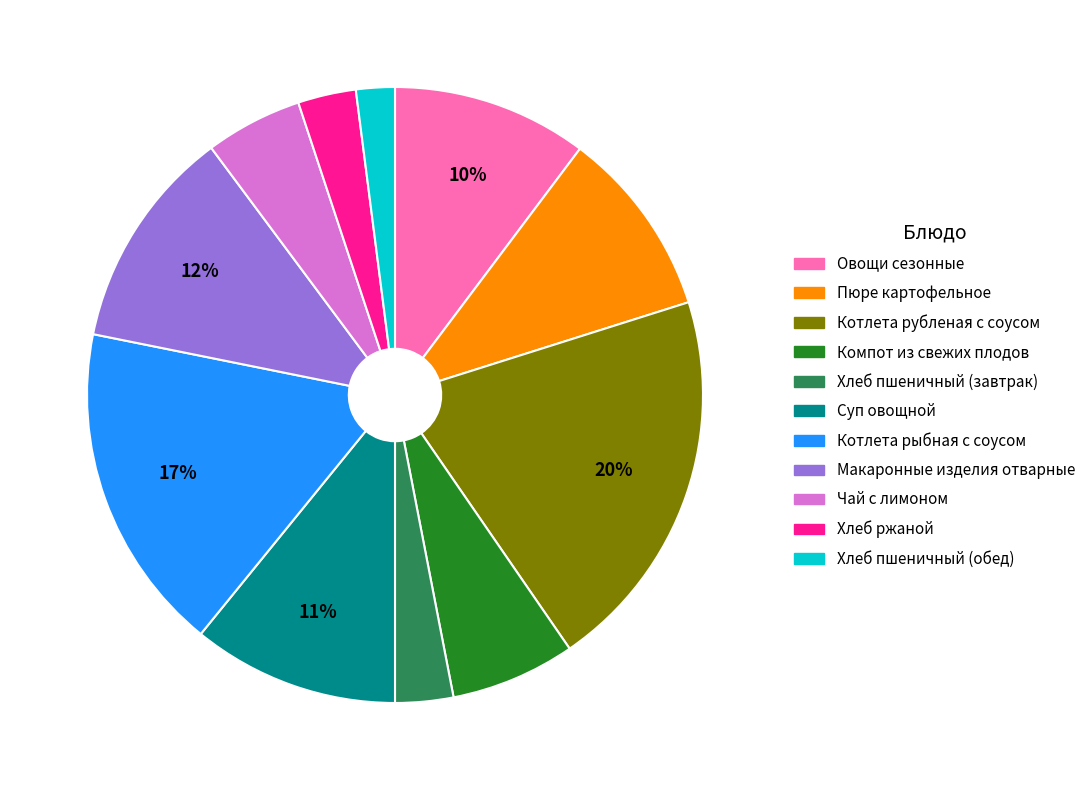

What is the ratio of the value at Суп овощной to the value at Овощи сезонные?

1.1